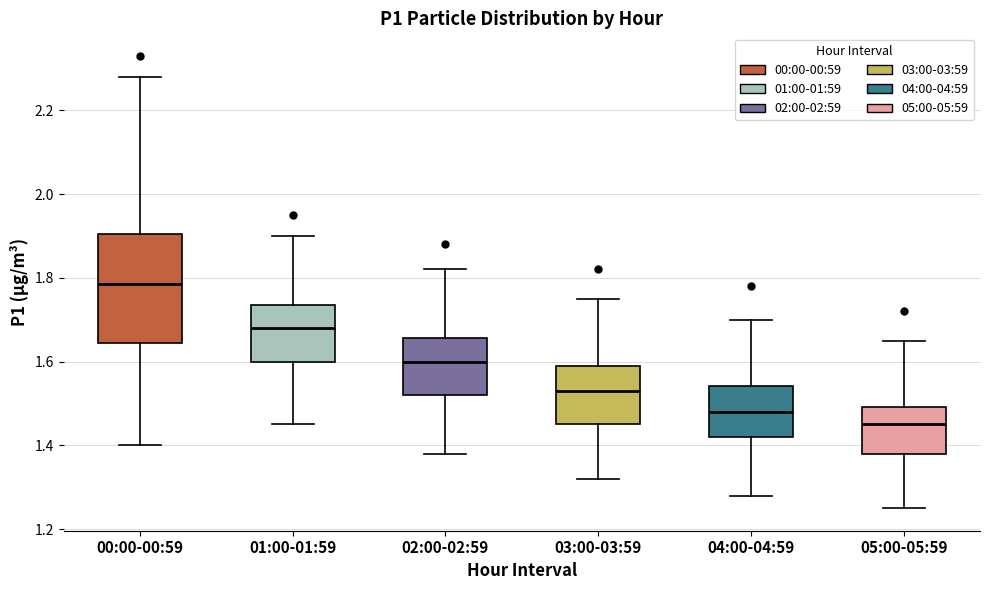

Where does the median line of the box for 02:00-02:59 sit on the y-axis? The values are not printed on the chart, so give them approximately, as read against the axis.

1.60